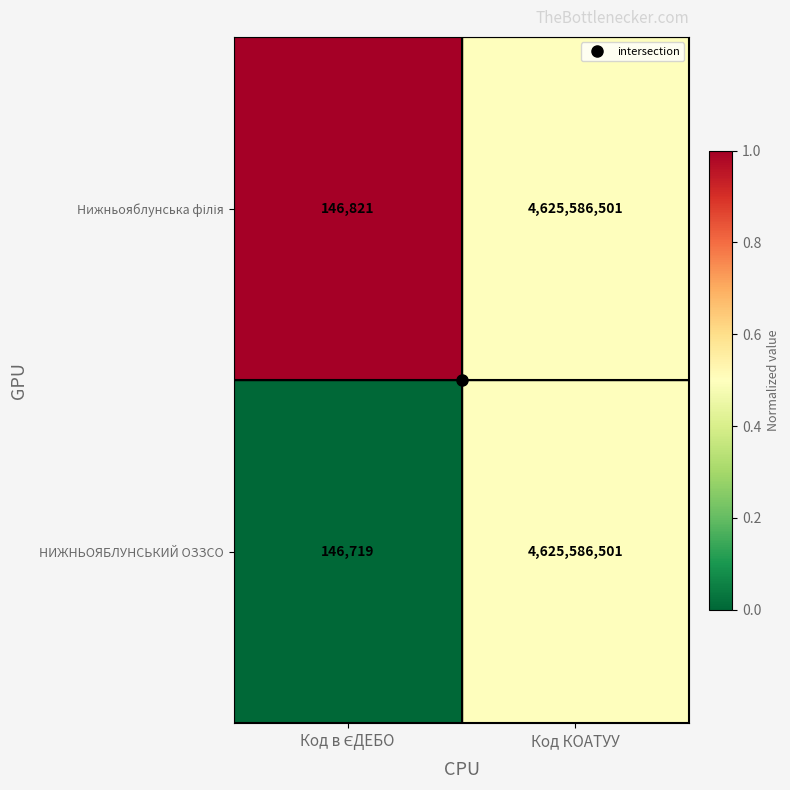

What is the lowest value of the НИЖНЬОЯБЛУНСЬКИЙ ОЗЗСО series?

146719